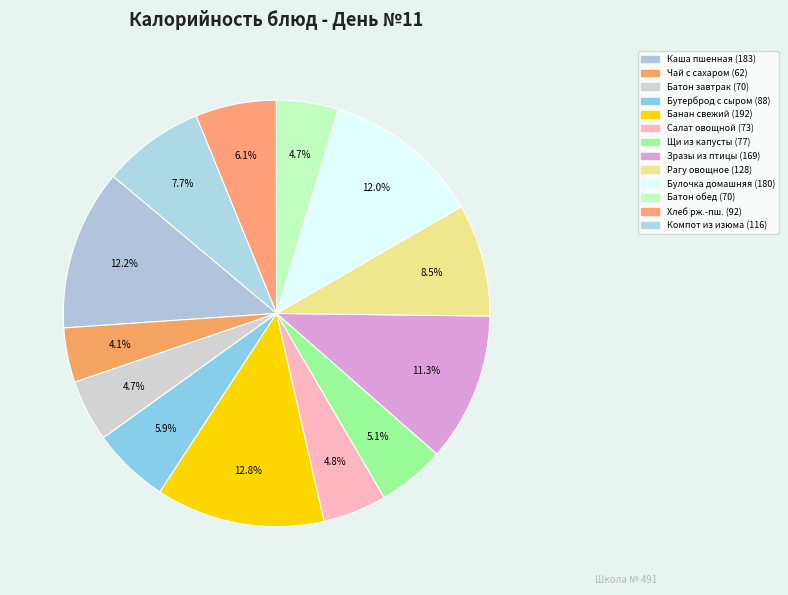

Which slice is the largest?

БАНАН СВЕЖИЙ